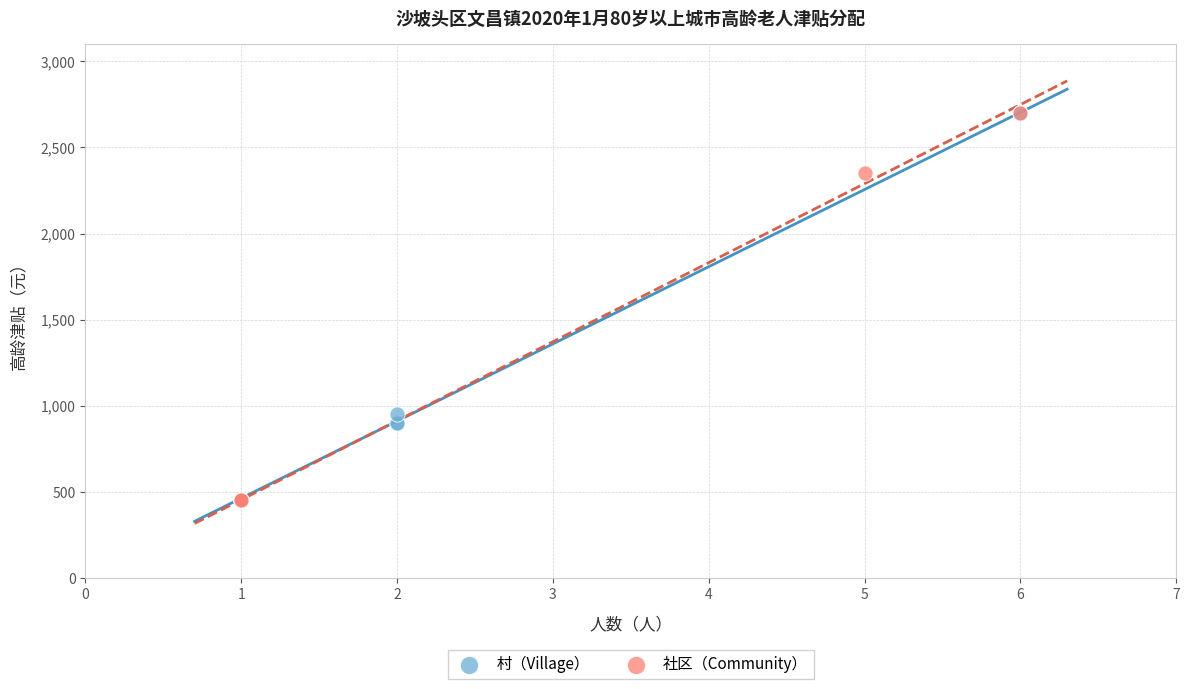

What are all the series names shown in the legend?

村（Village）, 社区（Community）